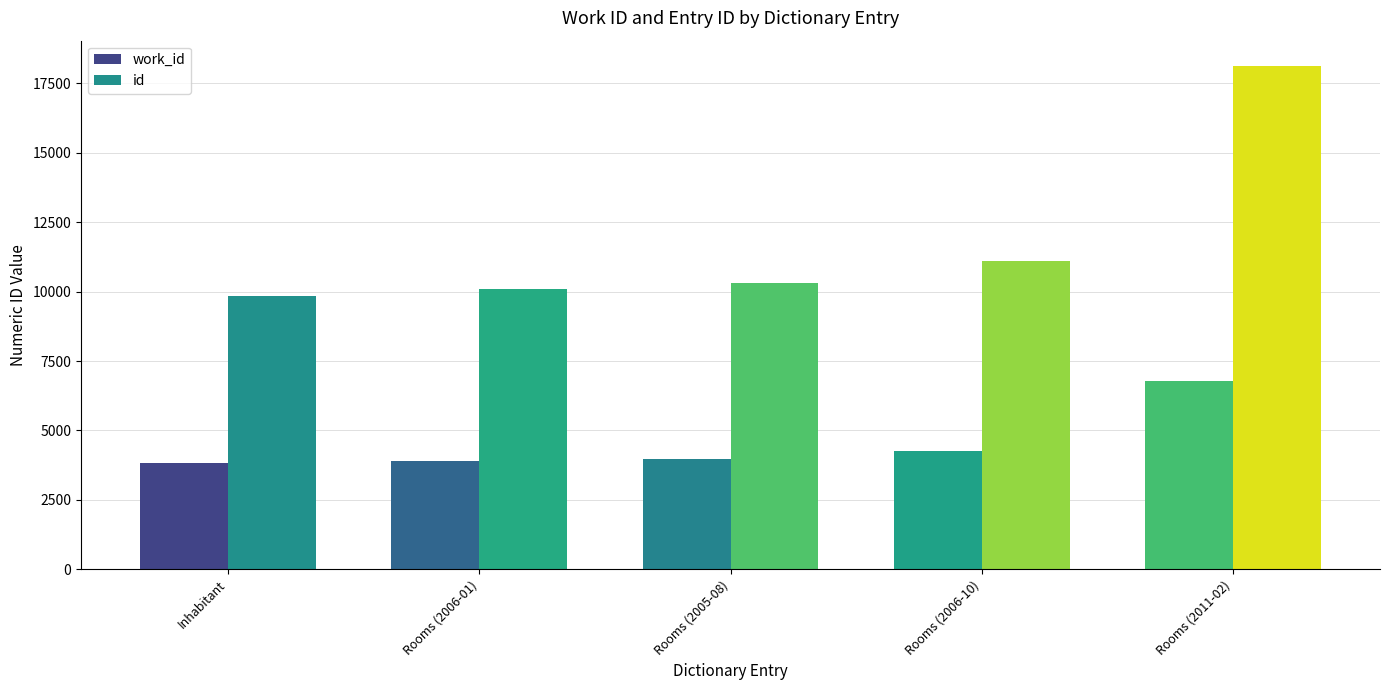

At which category is the sum across all series the highest?

Rooms (2011-02)